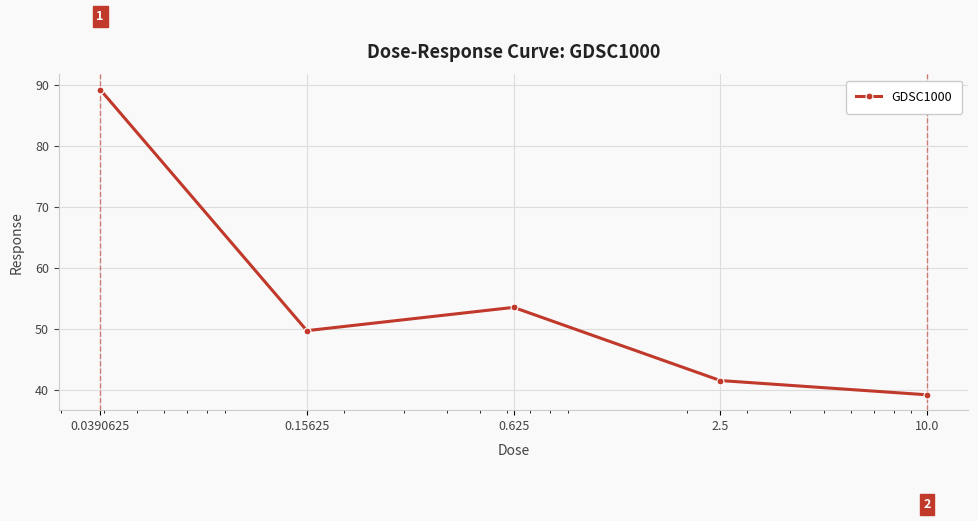

How many points are higher than both their immediate neighbors (excluding endpoints)?

1